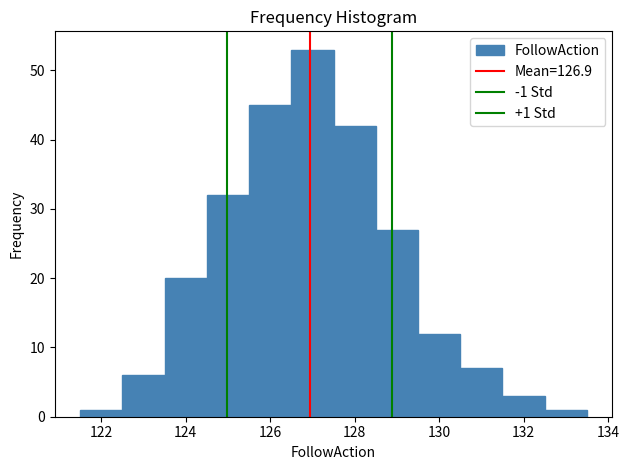

Which range on the x-axis has the tallest bar?

126.5 to 127.5